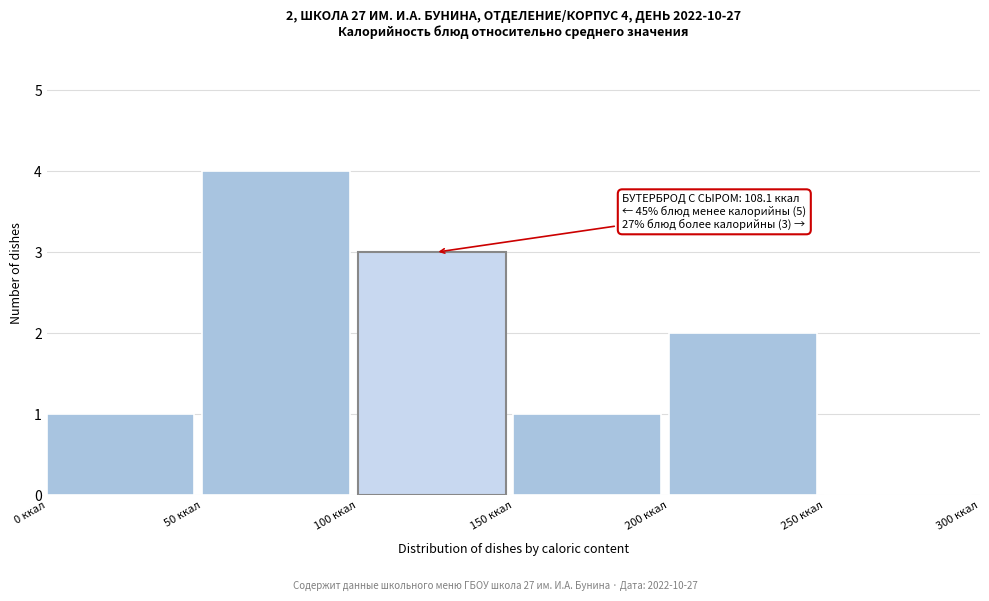

Over which range of the x-axis is the bar tallest?

50 to 100